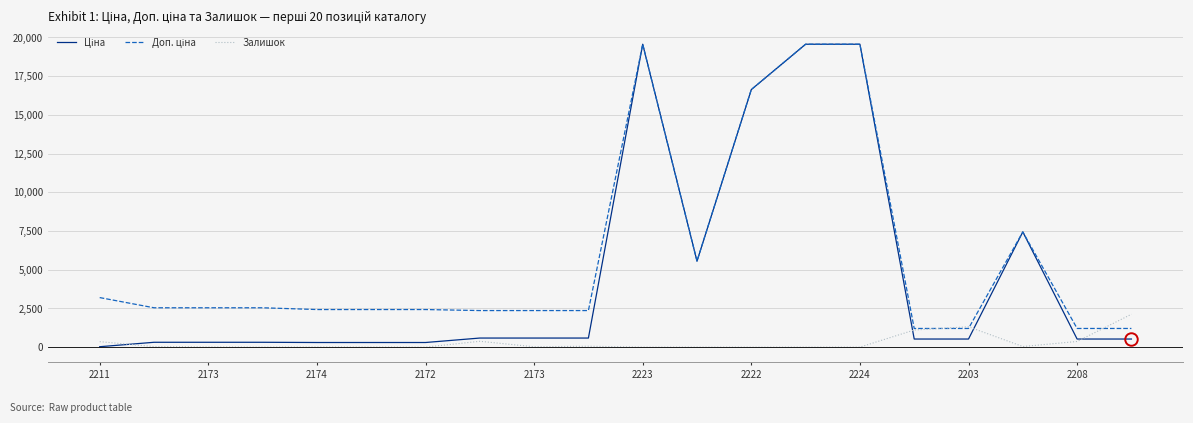

How many lines are shown in the chart?

3